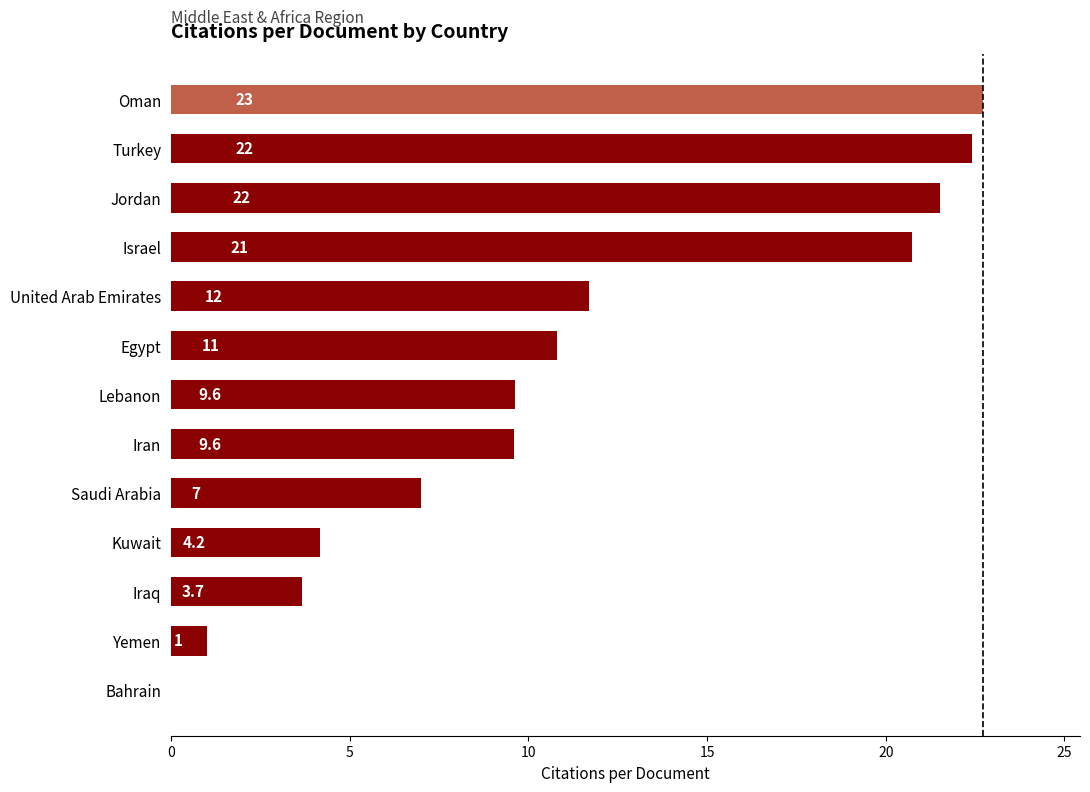

Where is the data nearest to the value 11?

Egypt